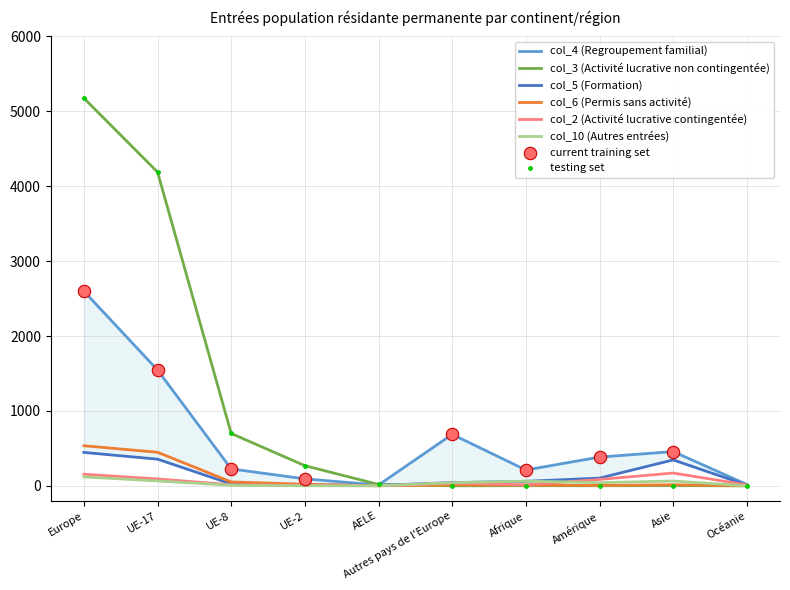

At which category is the sum across all series the highest?

Europe